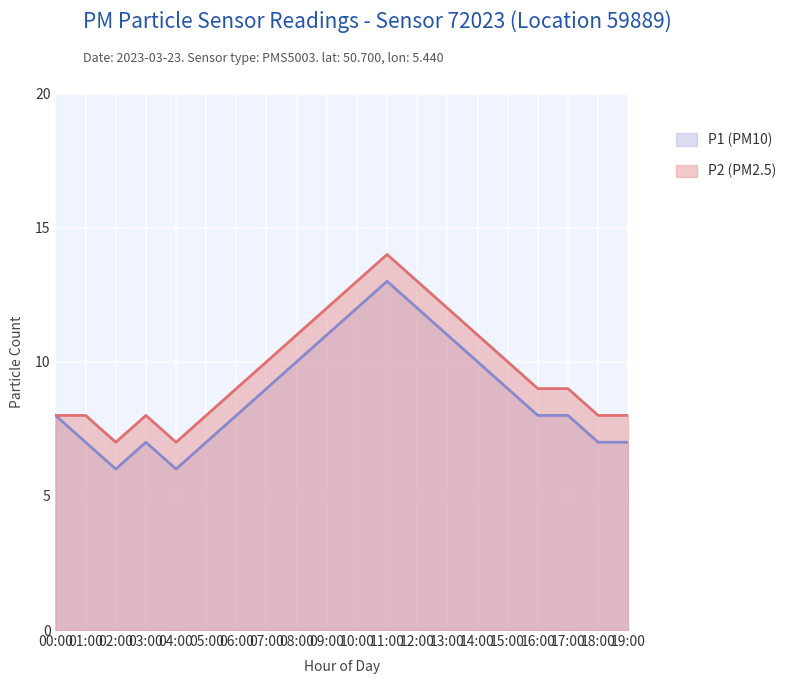

Which series has the largest total across all categories?

P1